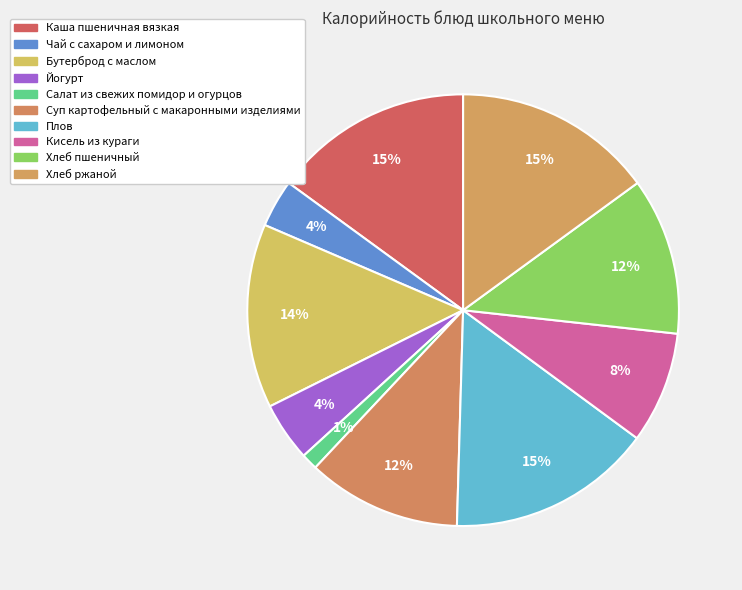

What is the largest slice in the pie chart?

Плов